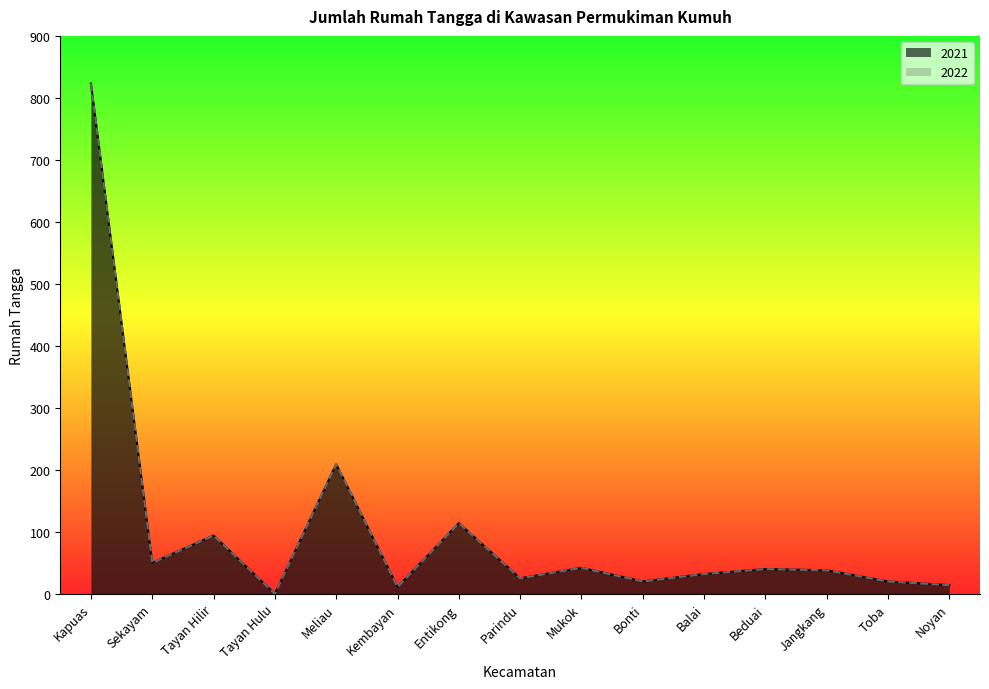

What is the sum of all 2021 values?

1532